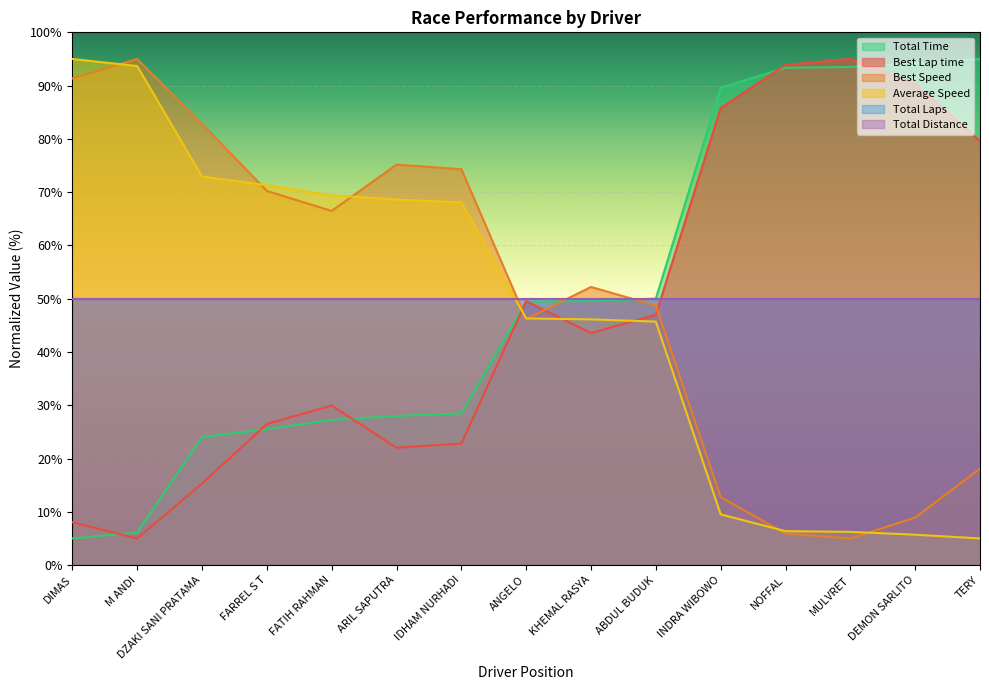

Does the chart display data point markers on the line(s)?

No